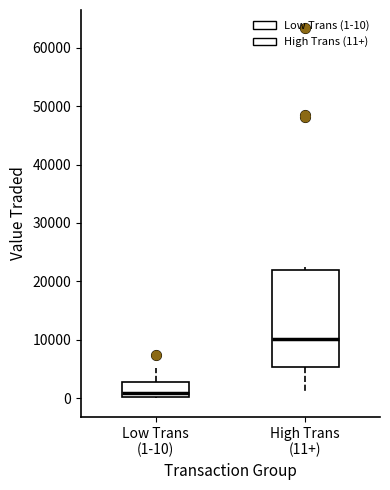

Where does the upper whisker of the box for Low Trans (1-10) end on the y-axis? The values are not printed on the chart, so give them approximately, as read against the axis.

5000